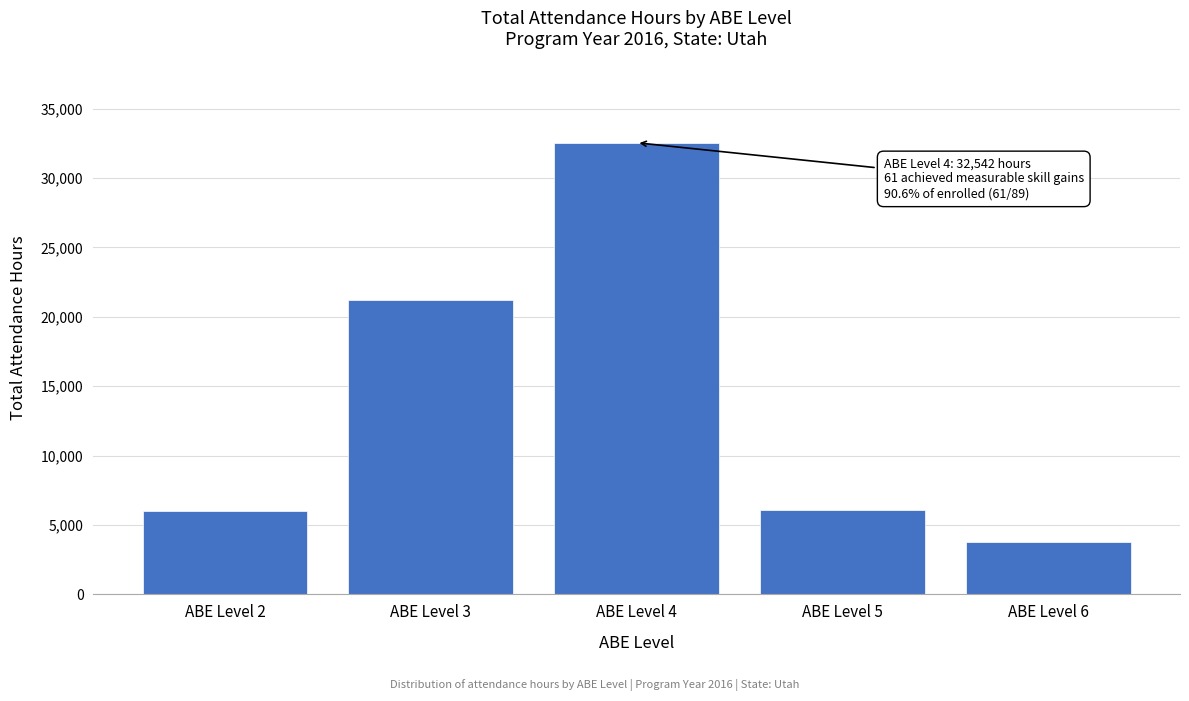

The value at ABE Level 5 is 10562. True or false?

False